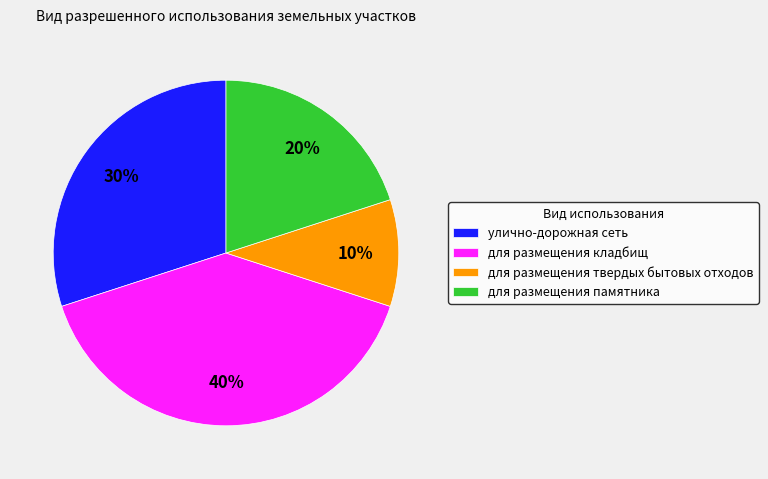

Does any single category account for the majority?

No